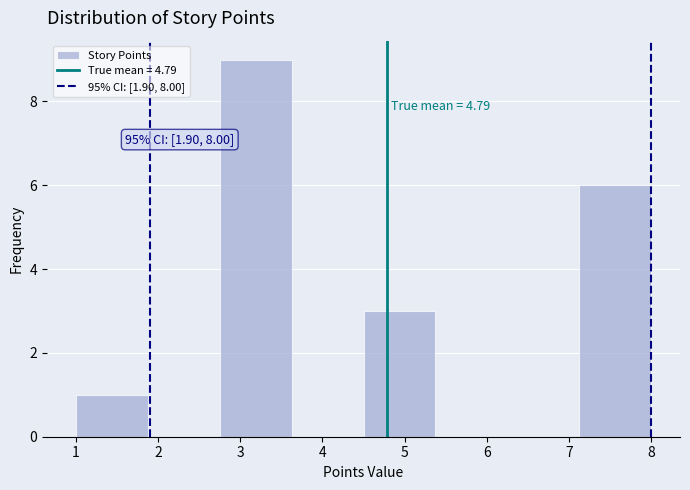

Which range on the x-axis has the tallest bar?

2.8 to 3.6